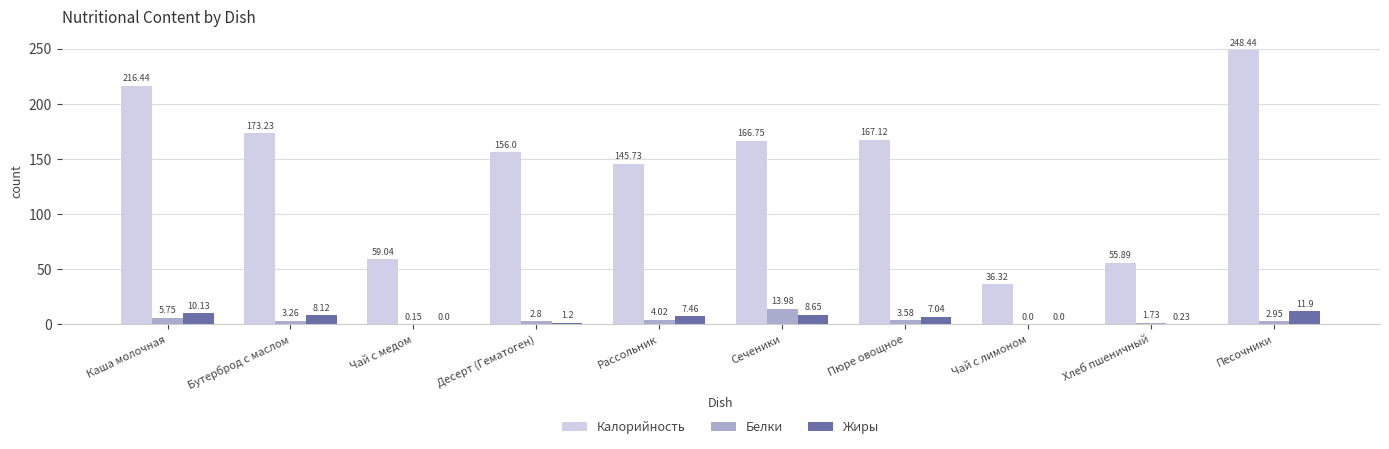

Which series changed the most between Рассольник and Хлеб пшеничный?

Калорийность